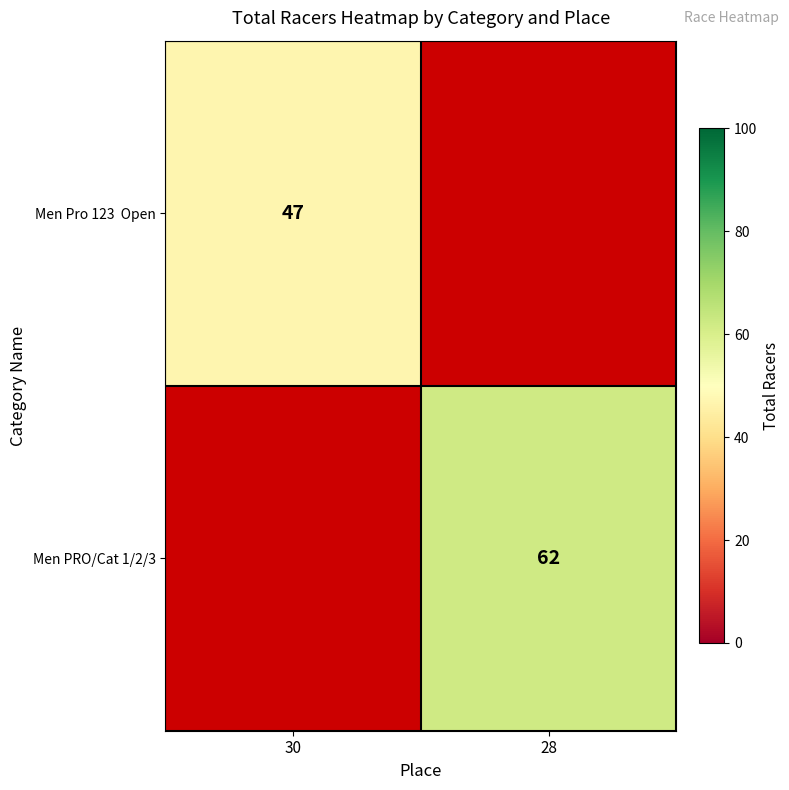

The value of Men PRO/Cat 1/2/3 at 28 is 106. True or false?

False